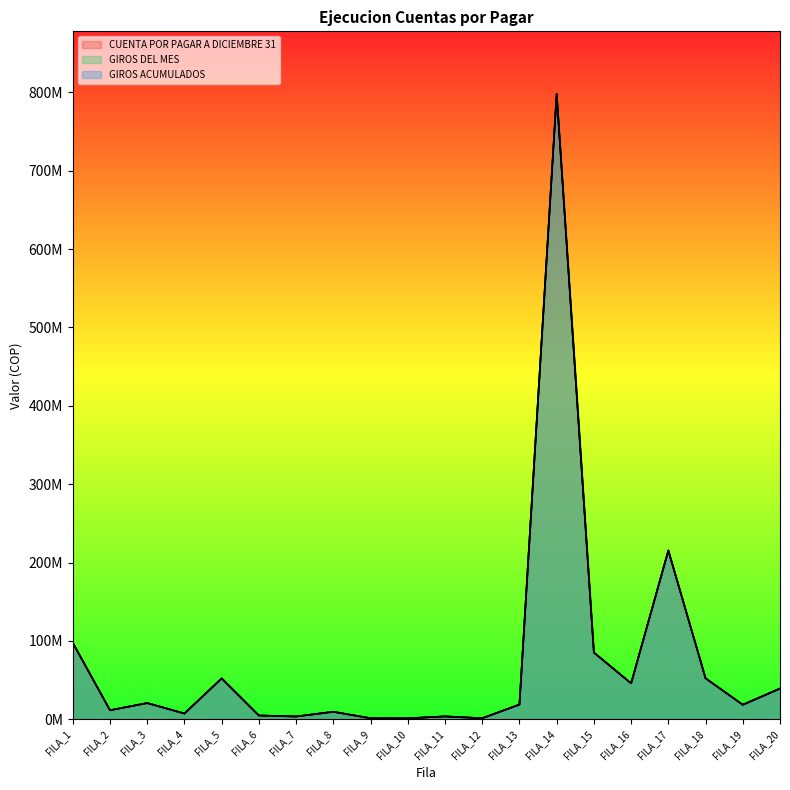

Which series has the largest total across all categories?

CUENTA POR PAGAR A DICIEMBRE 31